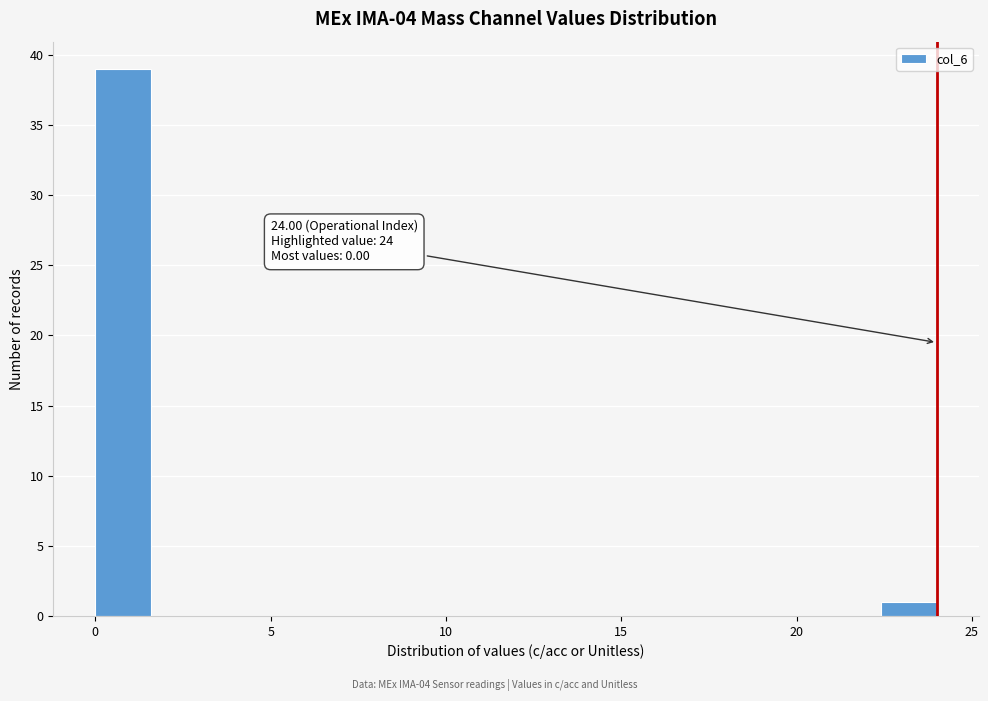

Around what value on the x-axis is the tallest bar? Give the approximate position of its centre, as read against the axis.

1.0